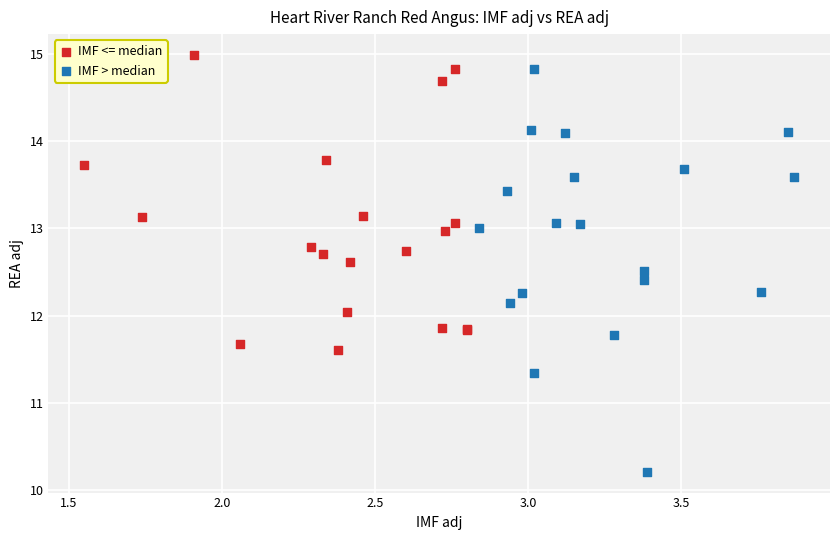

Which series reaches the minimum Y coordinate?

IMF > median